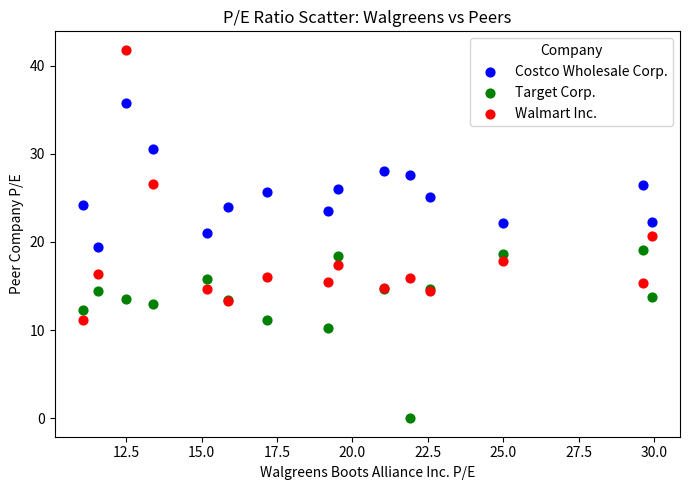

Which series reaches the minimum Y coordinate?

Target Corp.